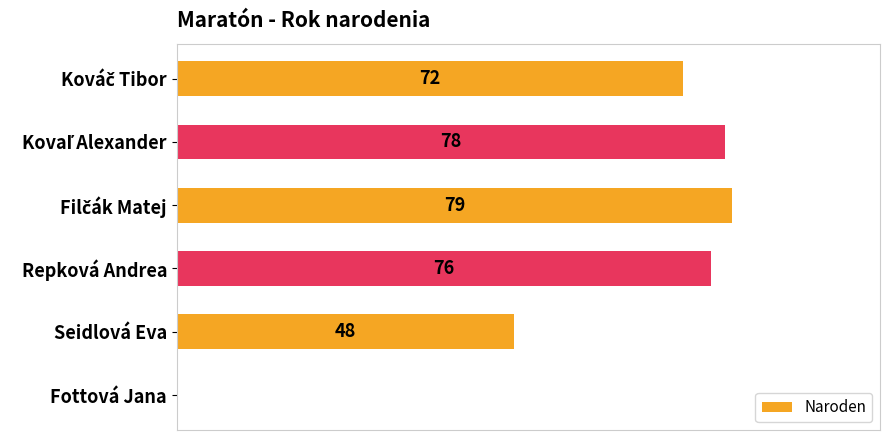

At which label is the value closest to 39?

Seidlová Eva